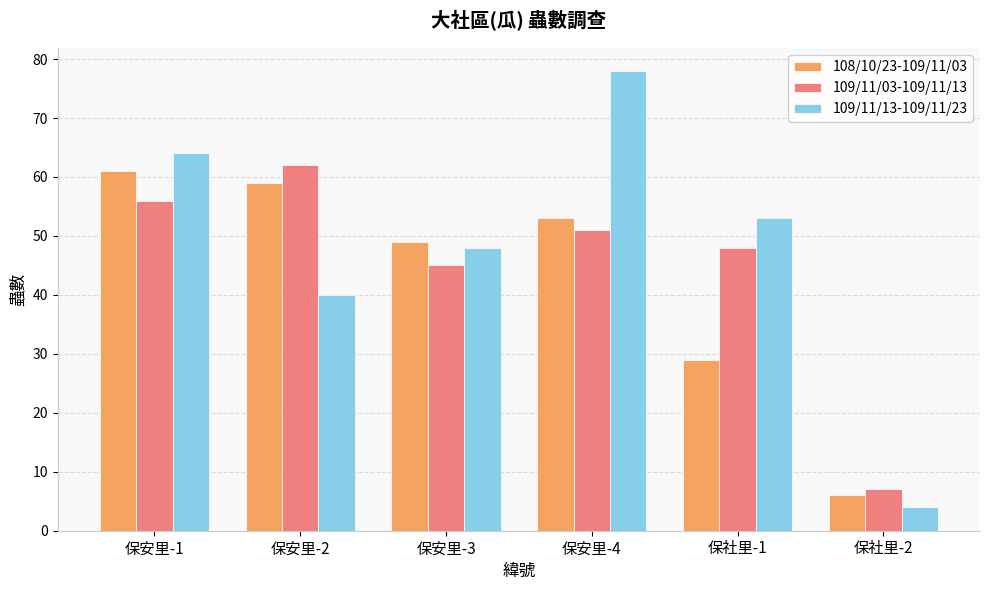

Where is 109/11/03-109/11/13 nearest to the value 34?

保安里-3